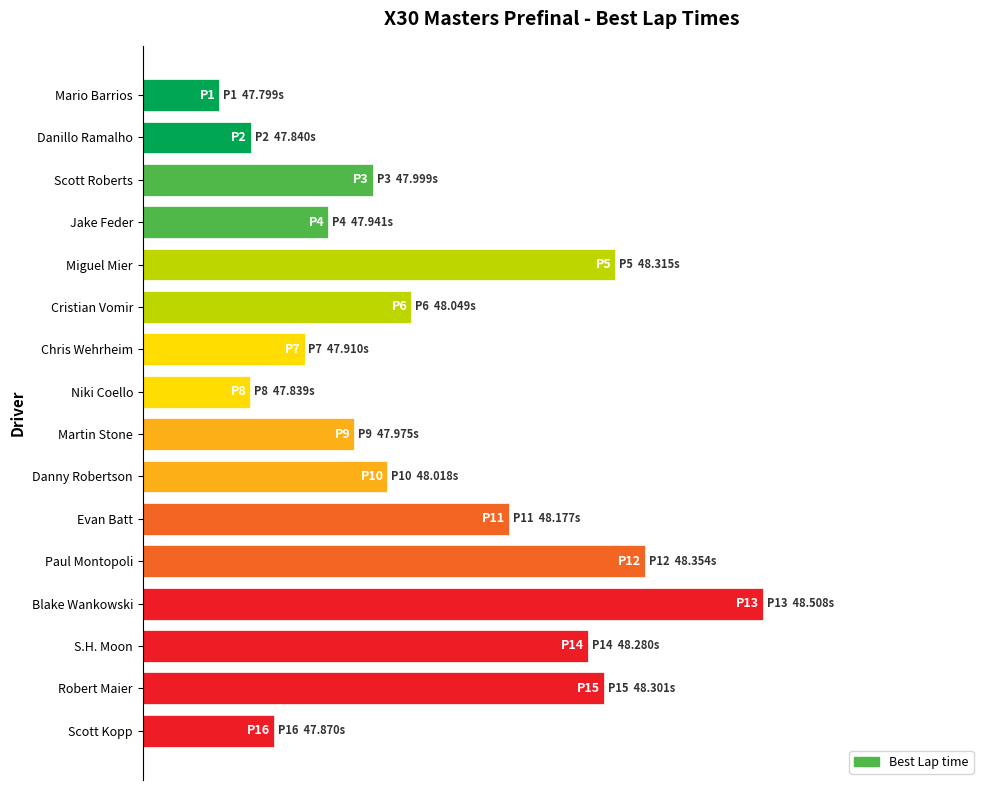

Are the bars horizontal?

Yes